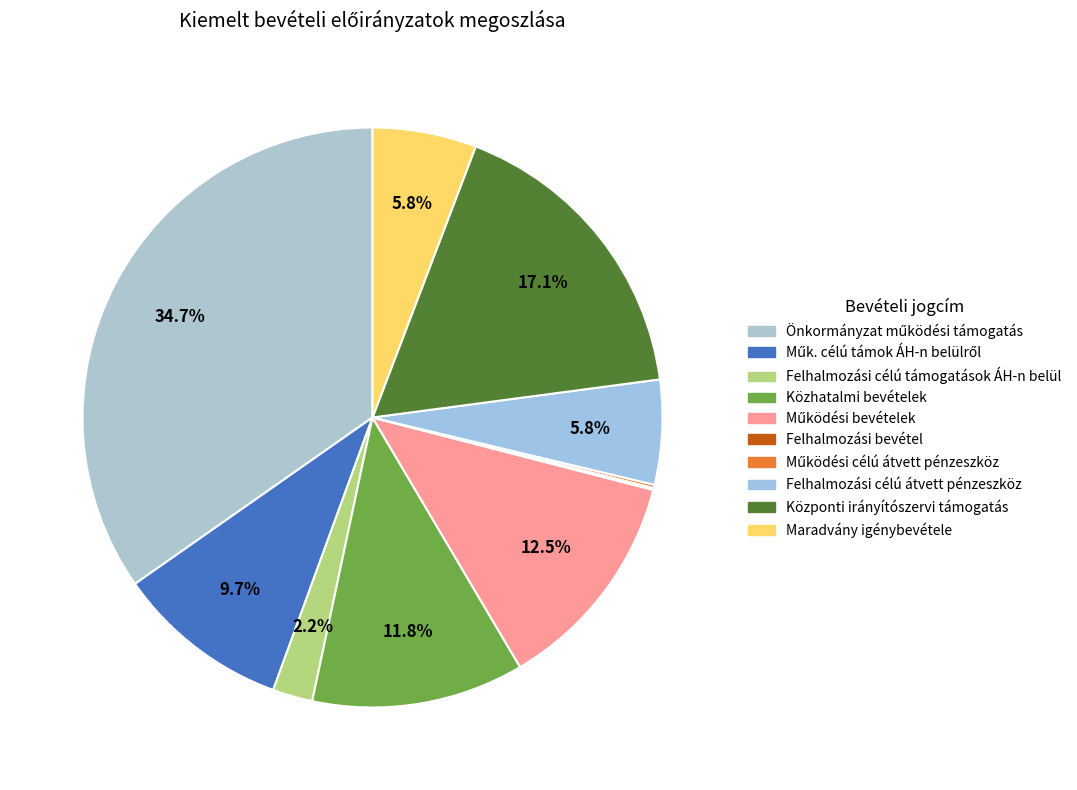

To the nearest percent, what is the combined percentage of Felhalmozási bevétel and Maradvány igénybevétele?

6%